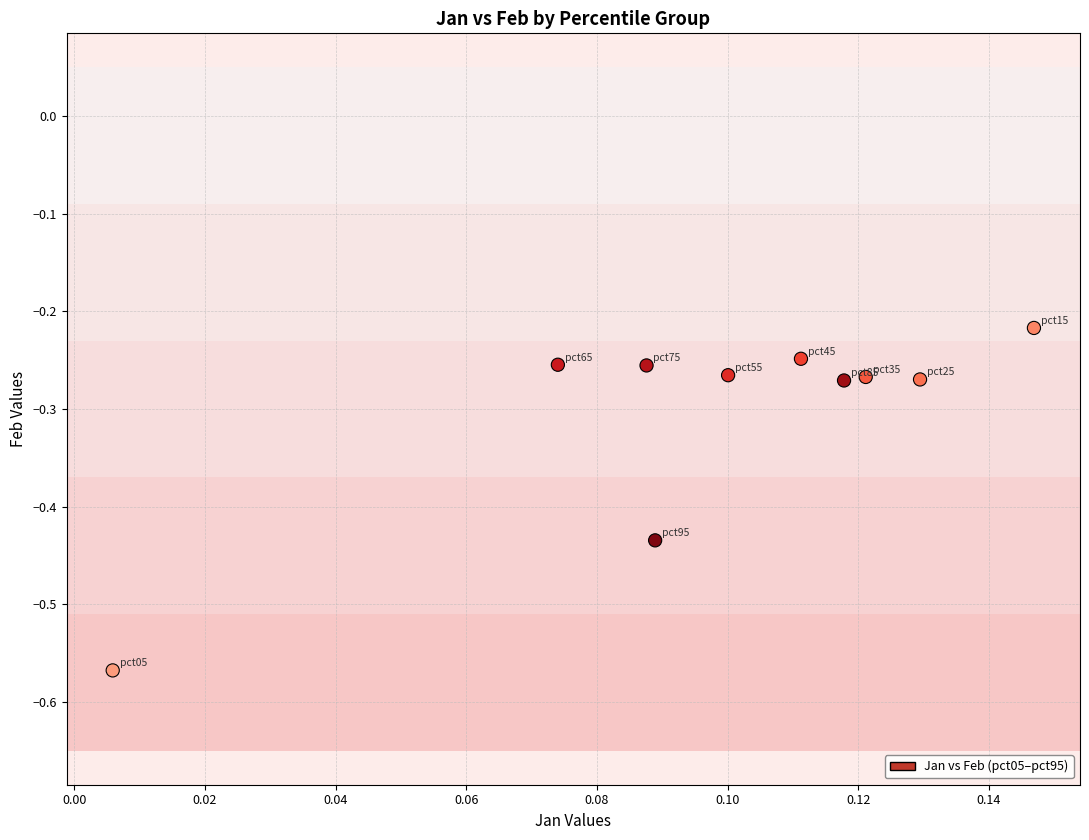

What is the range of Y values (max minus min)?

0.4